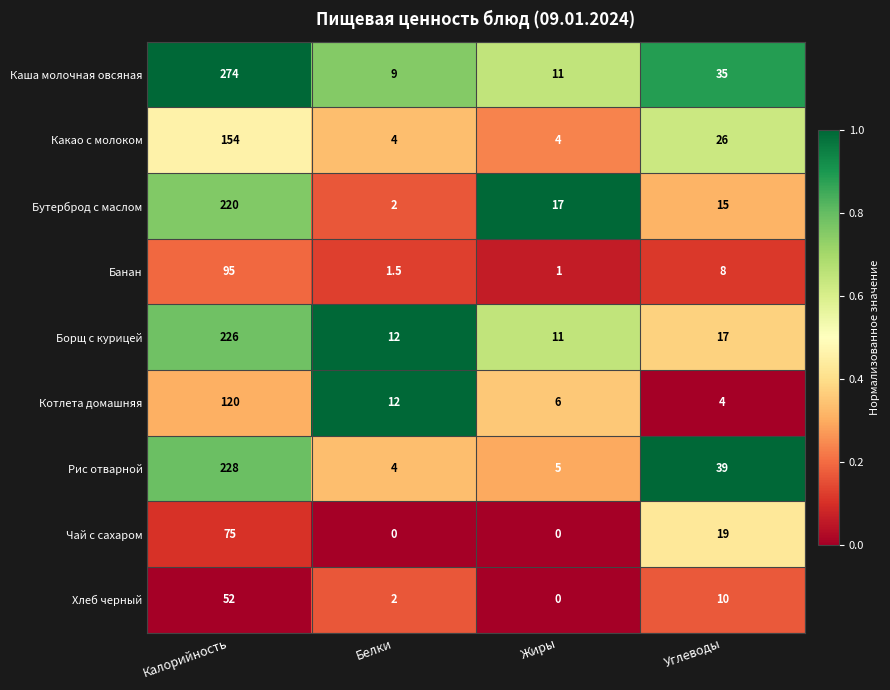

What is the total value across all series at Жиры?

55.0